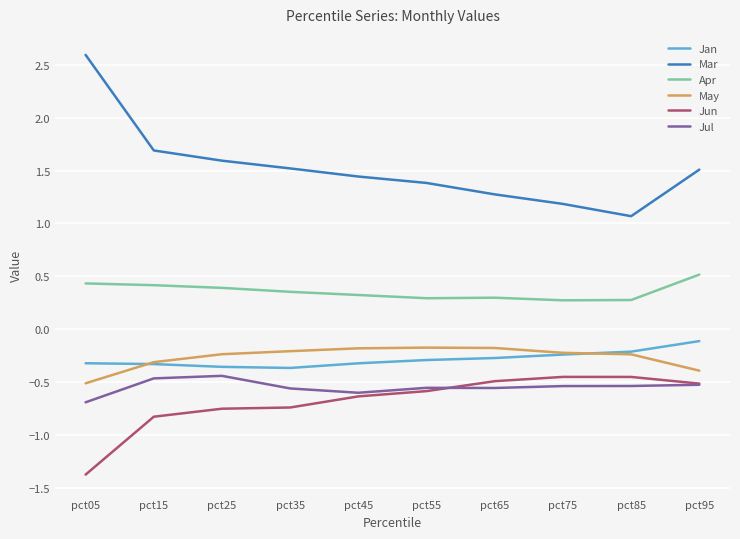

True or false: Jan and Mar cross at least once.

False